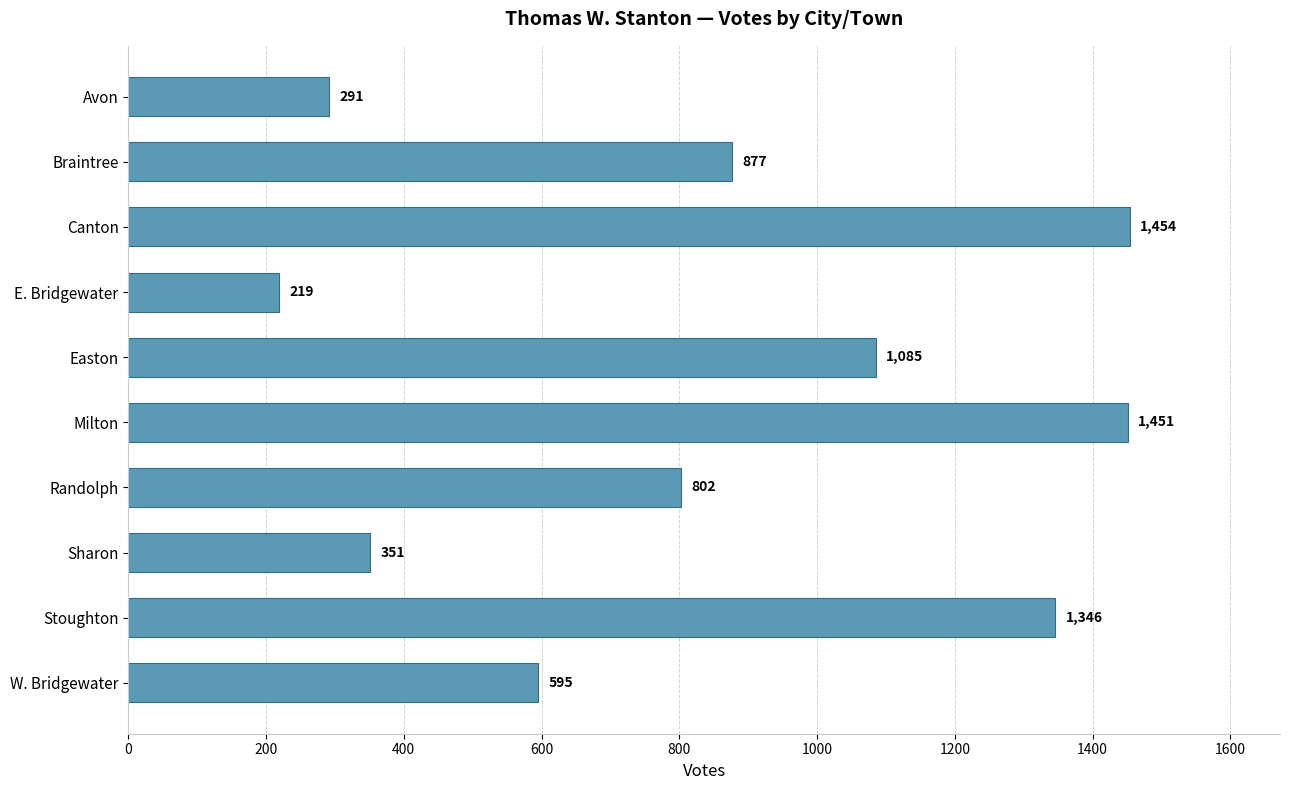

What is the maximum value shown in the chart?

1454